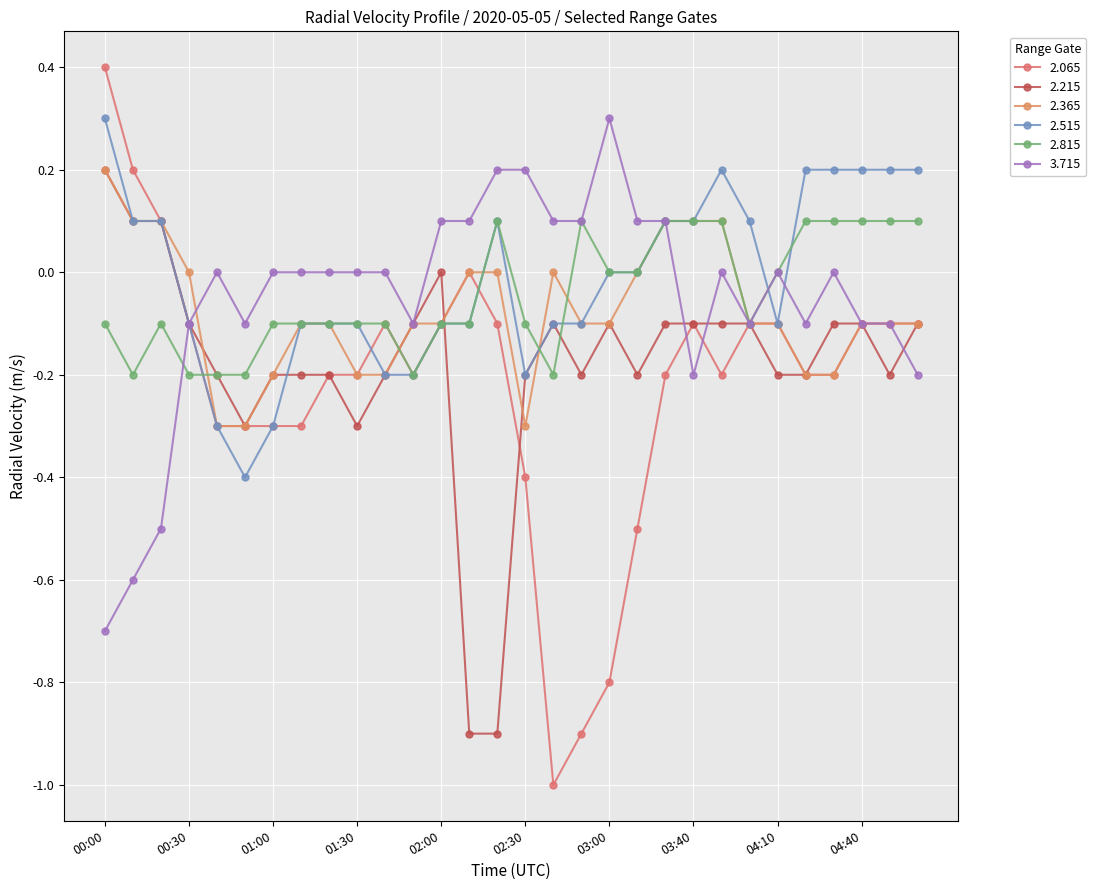

How many categories are shown in the chart?

30